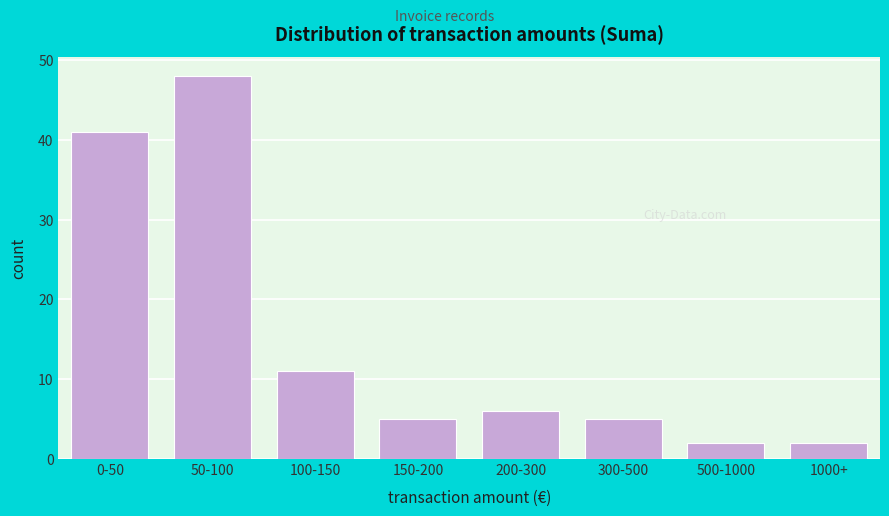

Reading left to right, transcribe all the data shown in this chart.

41	48	11	5	6	5	2	2